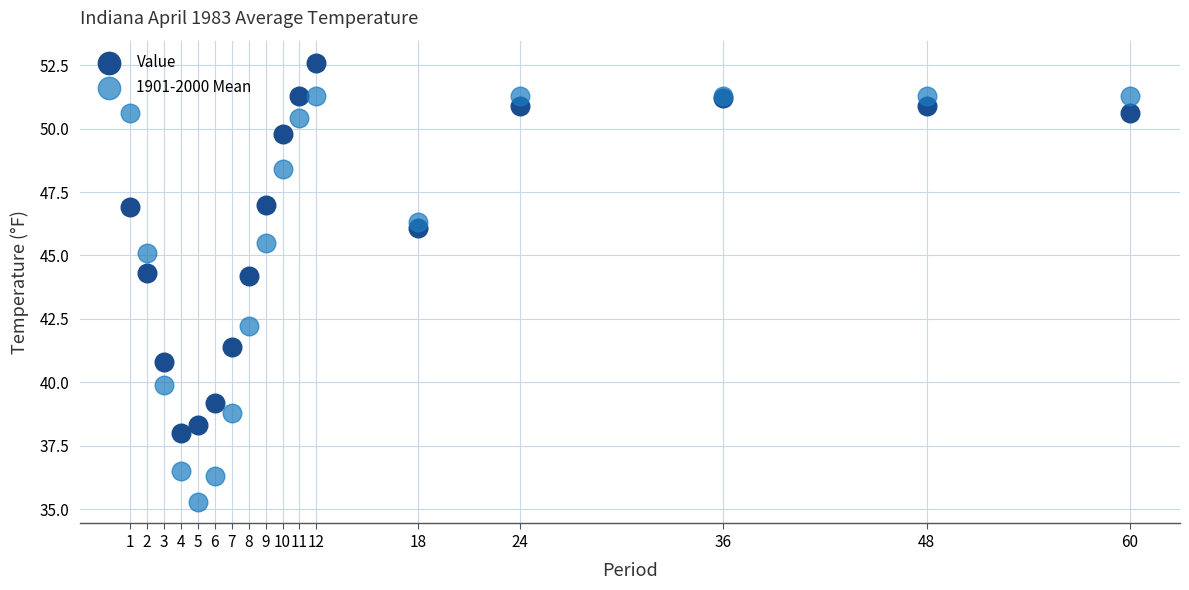

What is the X range (max minus min) for the scatter plot?

59.0